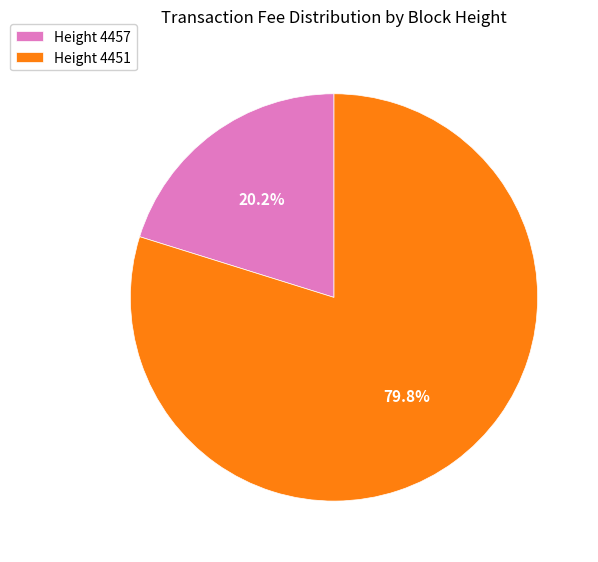

Is the sum of Height 4451 and Height 4457 greater than half?

Yes